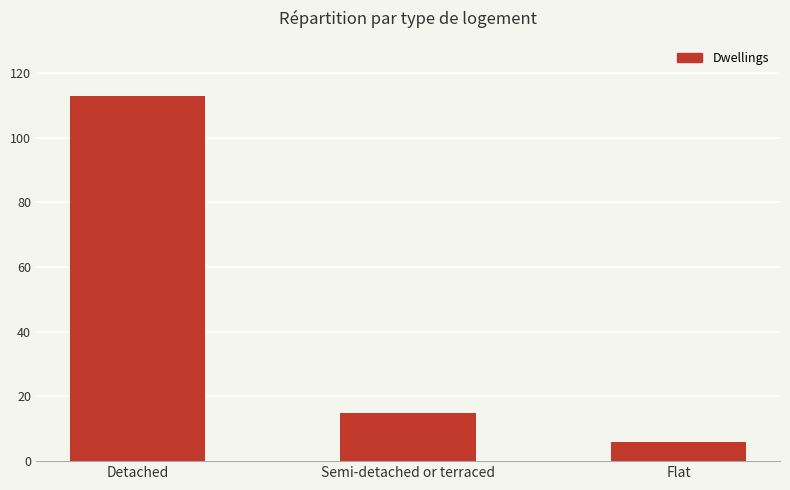

The value at Detached is 113. True or false?

True